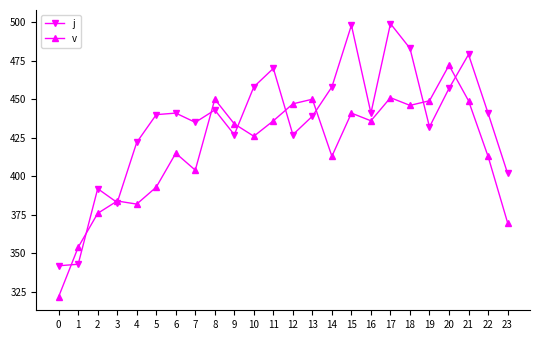

Does the chart display data point markers on the line(s)?

Yes